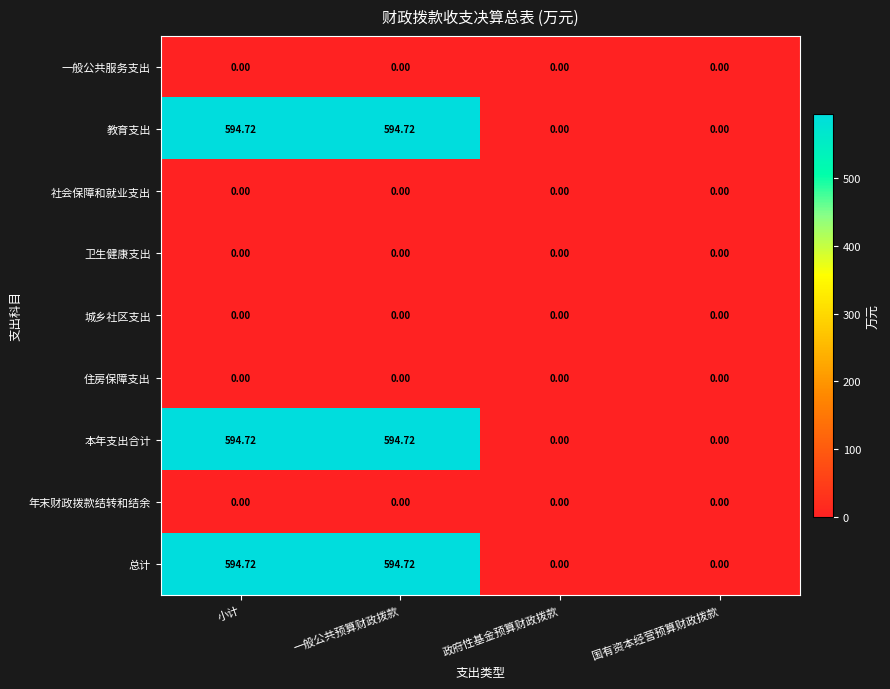

How many distinct data groups are displayed?

9